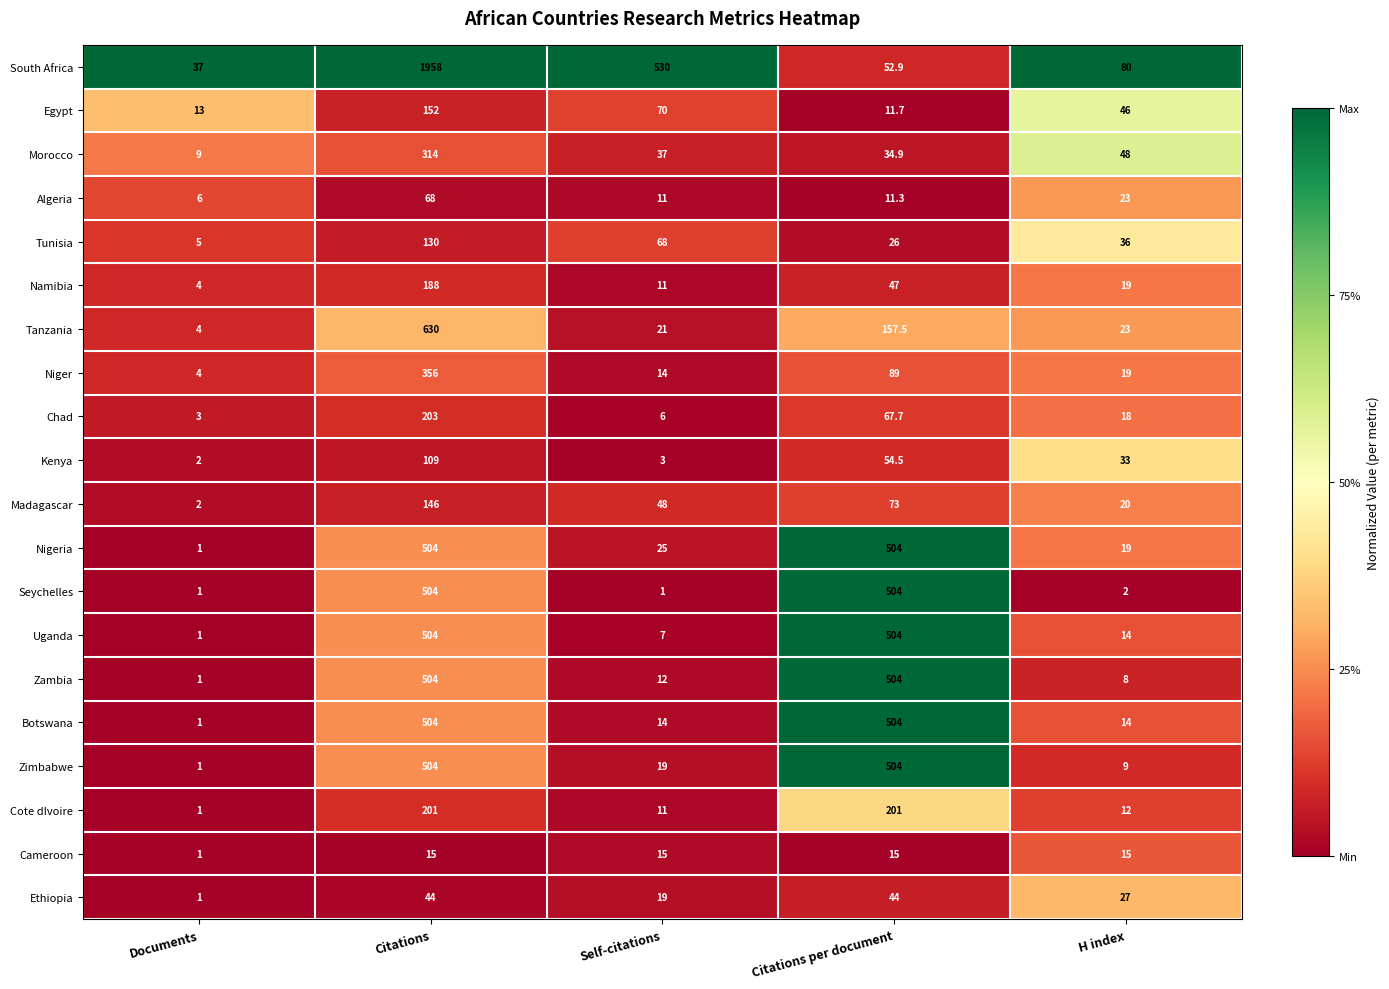

The value of Uganda at Citations per document is 504.0. True or false?

True